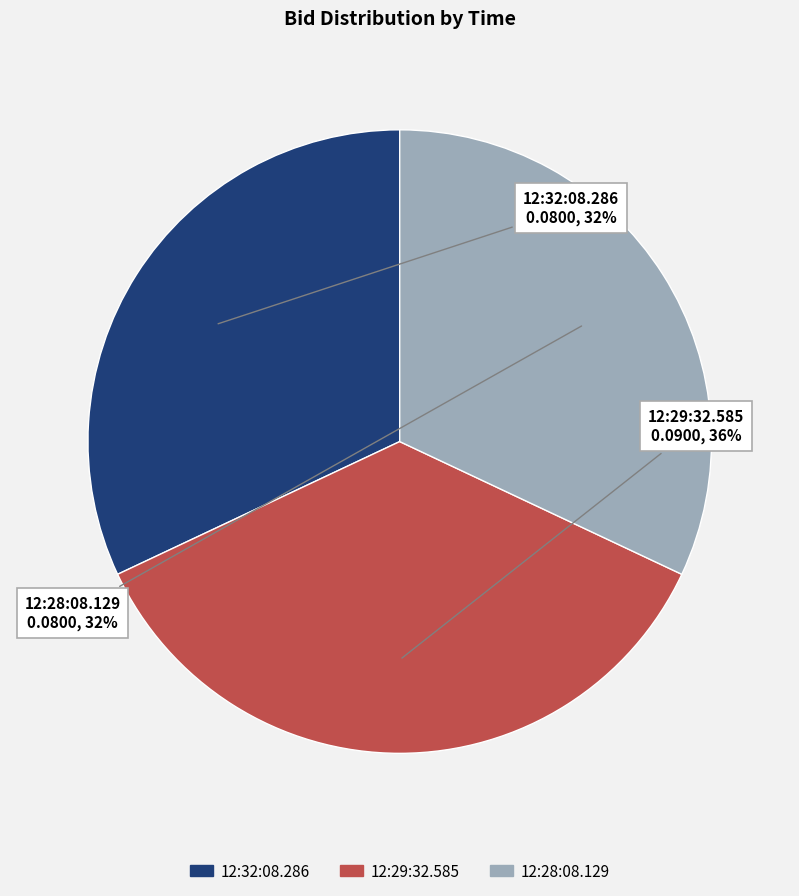

Which has a higher value, 12:28:08.129 or 12:29:32.585?

12:29:32.585